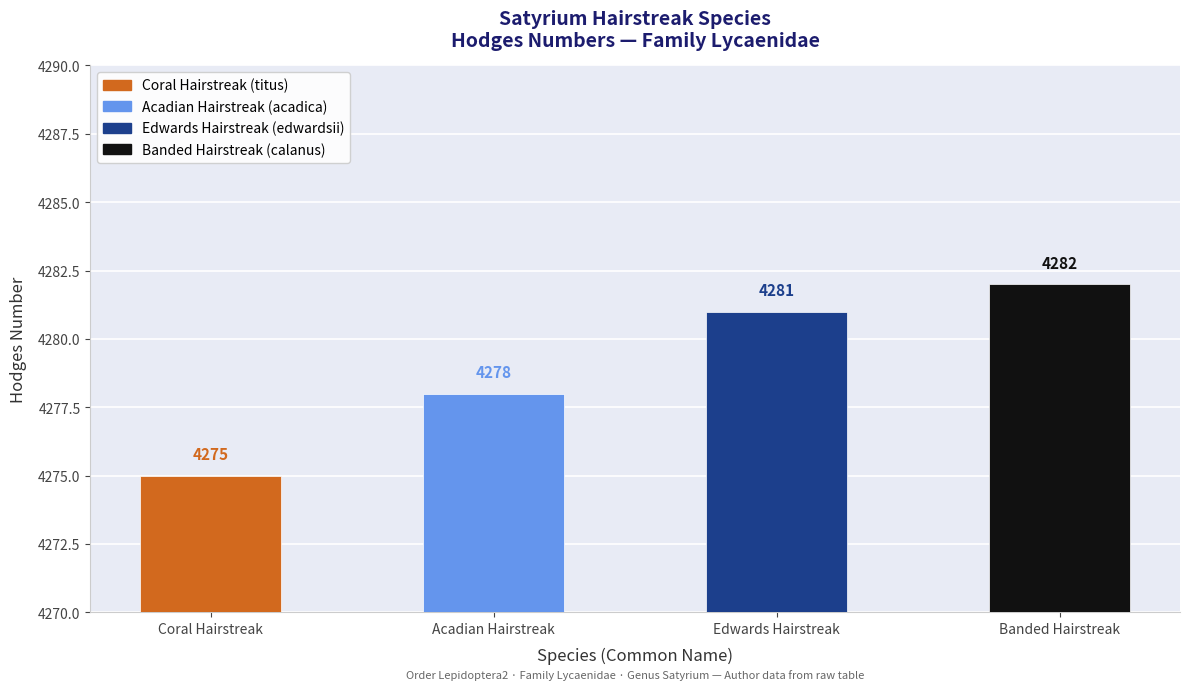

How many bars are there in total?

4